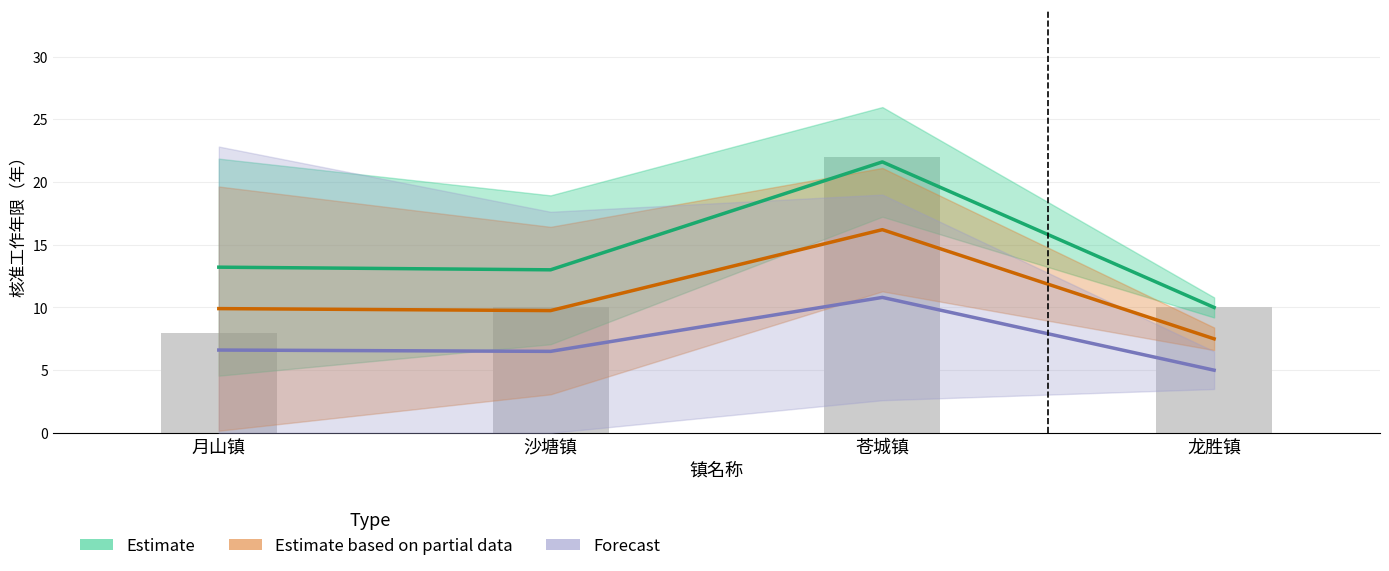

Is the value of Estimate based on partial data at 龙胜镇 greater than the value of Forecast at 龙胜镇?

Yes